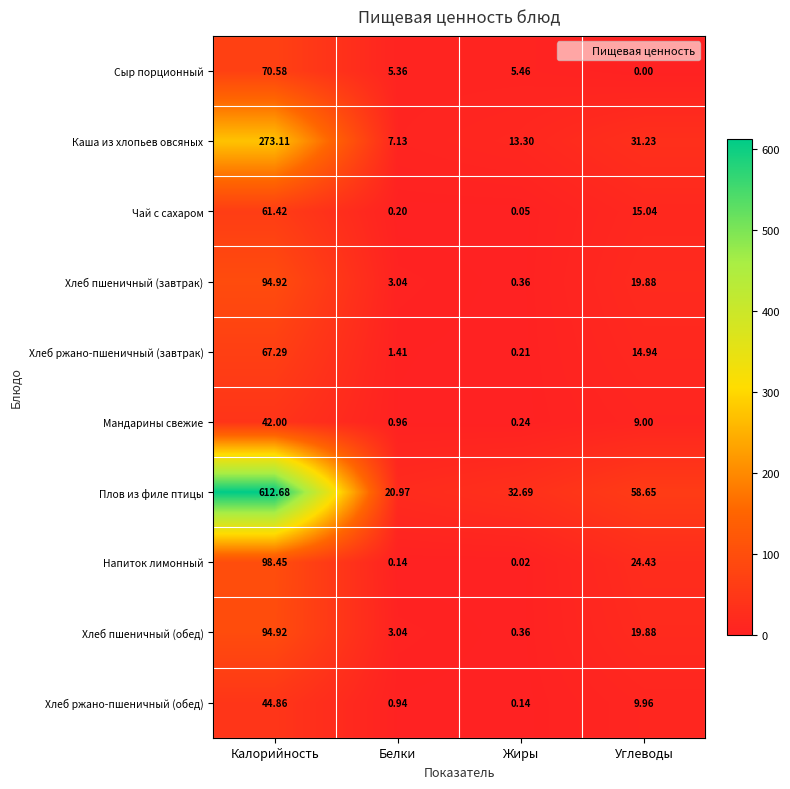

At how many categories does at least one series exceed 7?

4